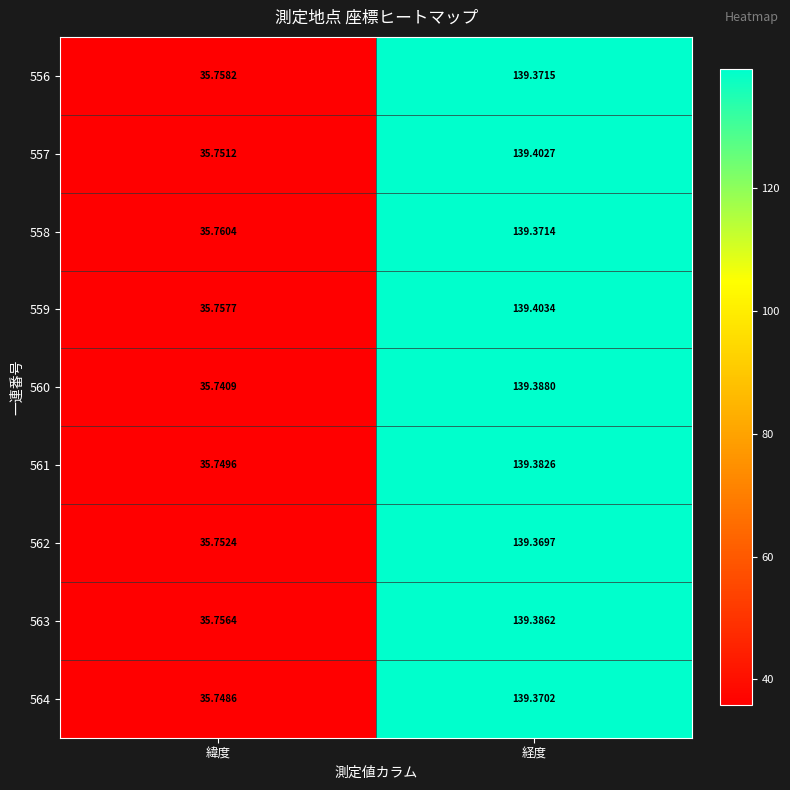

Rank the series at 経度 from highest to lowest value.

559, 557, 560, 563, 561, 556, 558, 564, 562